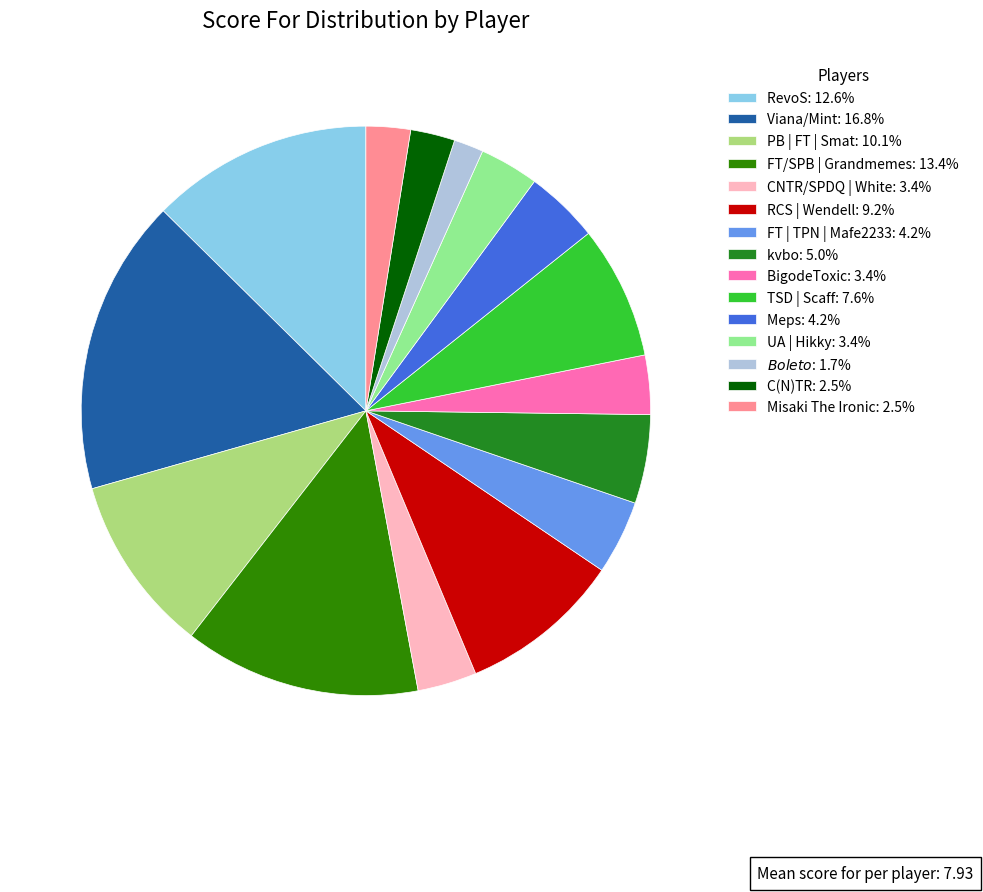

To the nearest percent, what percentage of the pie is FT | TPN | Mafe2233?

4%